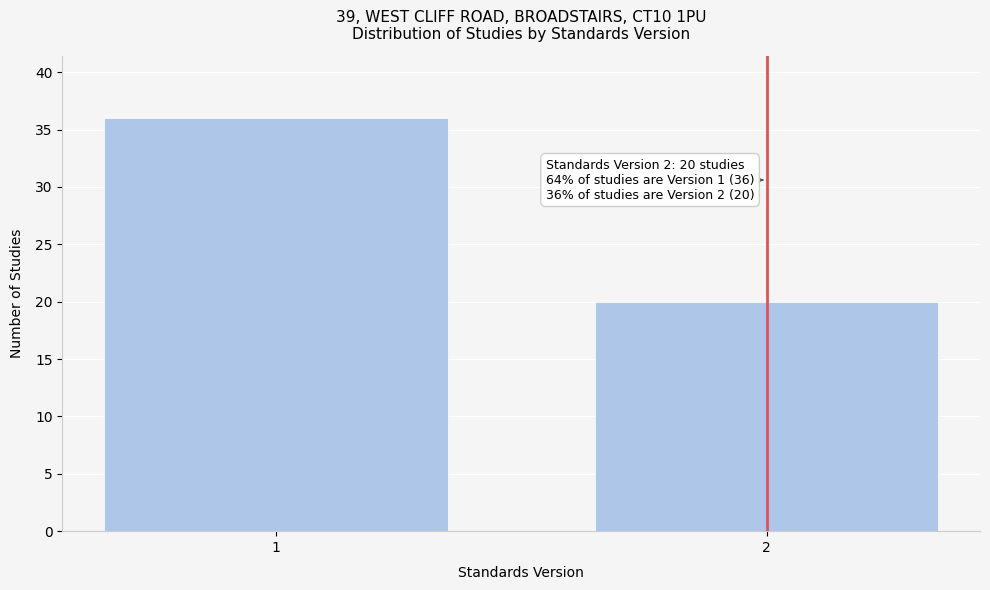

Reading right to left, list all the values displayed in this chart.

20	36